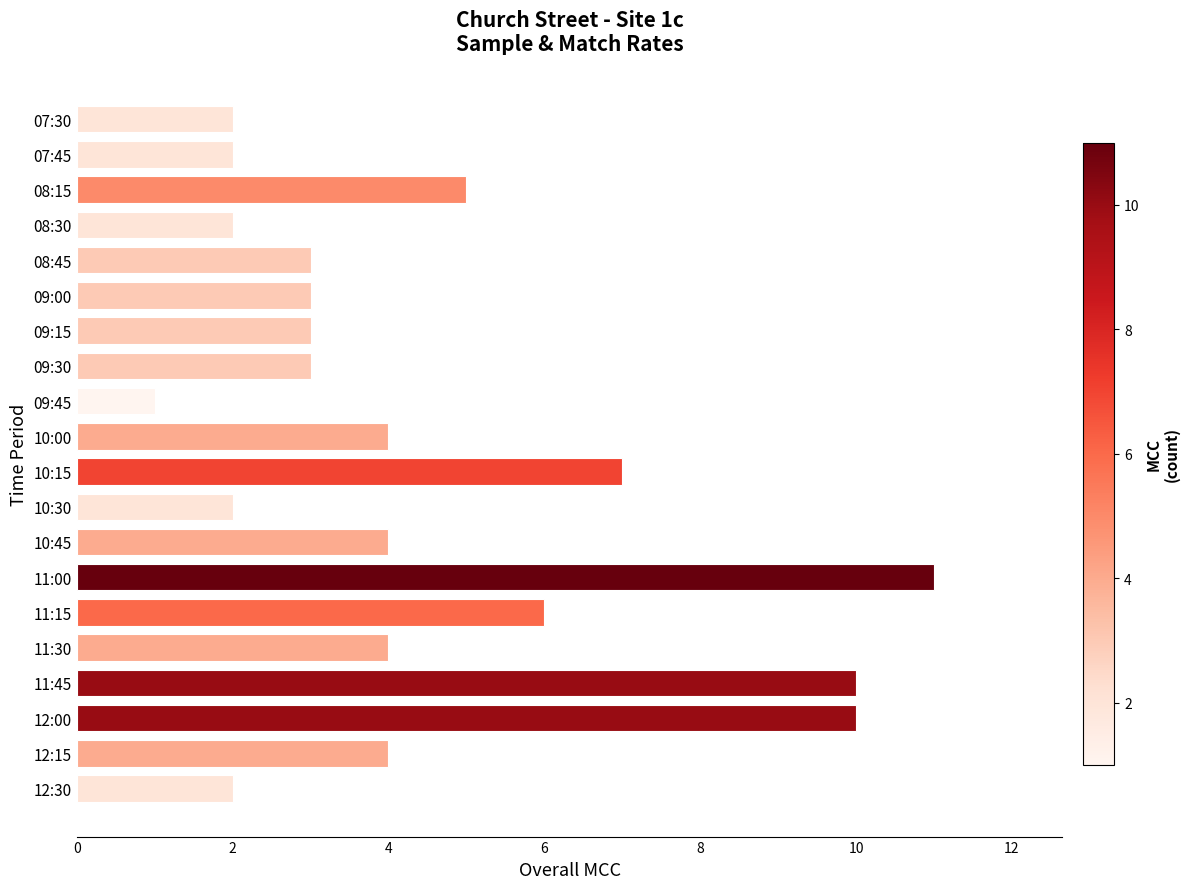

Are the bars horizontal?

Yes